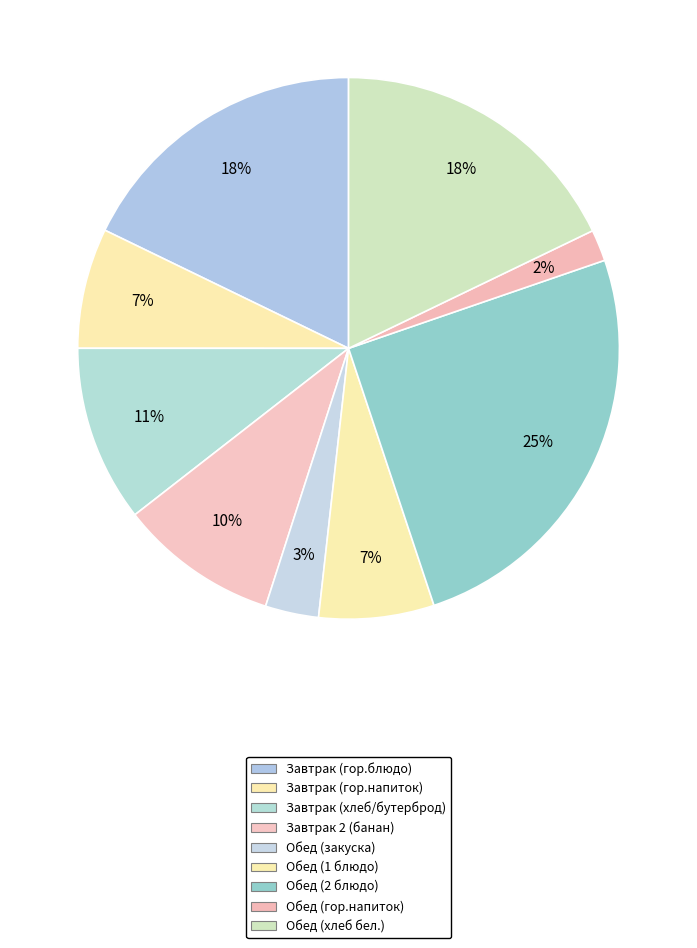

Which has a higher value, Обед (1 блюдо) or Обед (гор.напиток)?

Обед (1 блюдо)